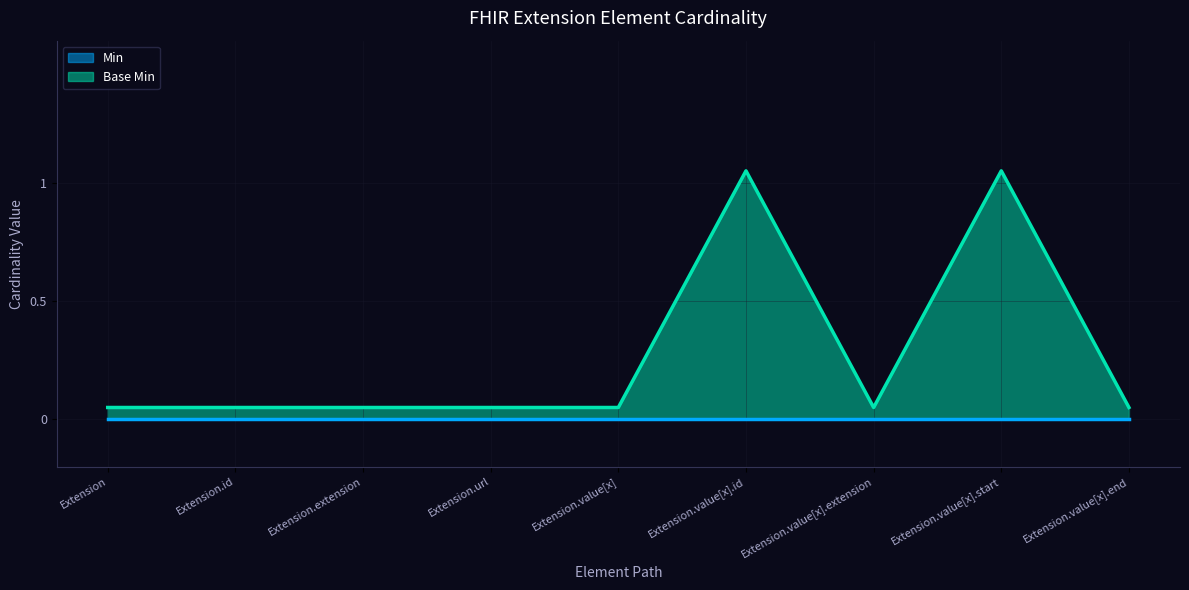

Reading left to right, transcribe all the data shown in this chart.

0.1	0.1	0.1	0.1	0.1	1.1	0.1	1.1	0.1